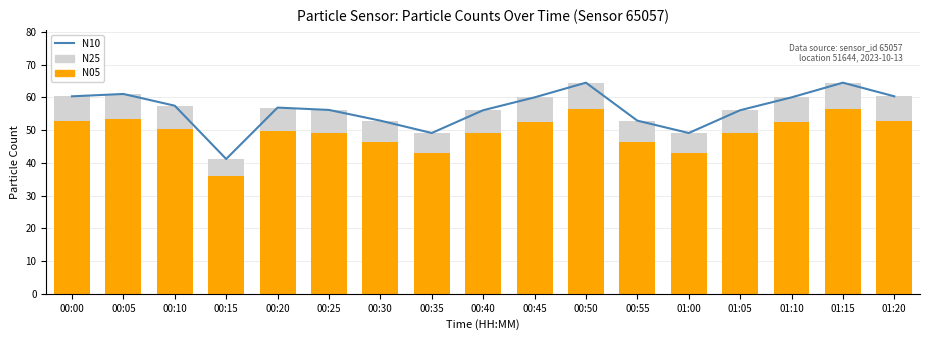

Reading left to right, list all the values displayed in this chart.

N10: 00:00=60.4	00:05=61.1	00:10=57.5	00:15=41.2	00:20=56.9	00:25=56.2	00:30=52.9	00:35=49.1	00:40=56.1	00:45=60.0	00:50=64.5	00:55=52.9	01:00=49.1	01:05=56.1	01:10=60.0	01:15=64.5	01:20=60.4
N25: 00:00=60.3	00:05=61.0	00:10=57.4	00:15=41.2	00:20=56.9	00:25=56.1	00:30=52.9	00:35=49.1	00:40=56.1	00:45=60.0	00:50=64.5	00:55=52.9	01:00=49.1	01:05=56.1	01:10=60.0	01:15=64.5	01:20=60.3
N05: 00:00=52.8	00:05=53.5	00:10=50.3	00:15=36.1	00:20=49.8	00:25=49.2	00:30=46.3	00:35=43.0	00:40=49.1	00:45=52.5	00:50=56.5	00:55=46.3	01:00=43.0	01:05=49.1	01:10=52.5	01:15=56.5	01:20=52.8